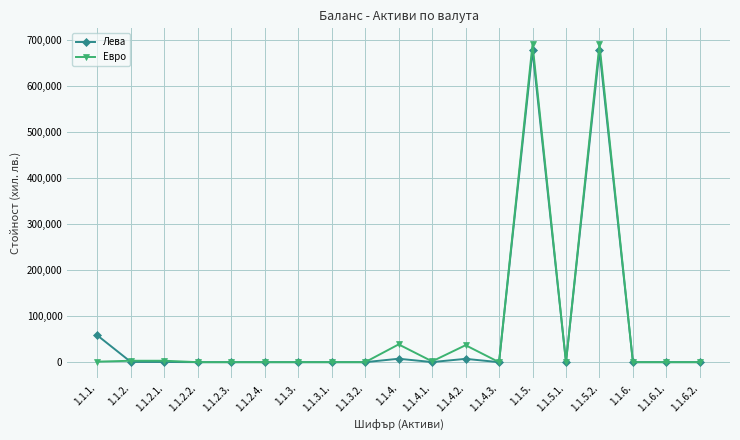

What is the greatest value displayed?

691235